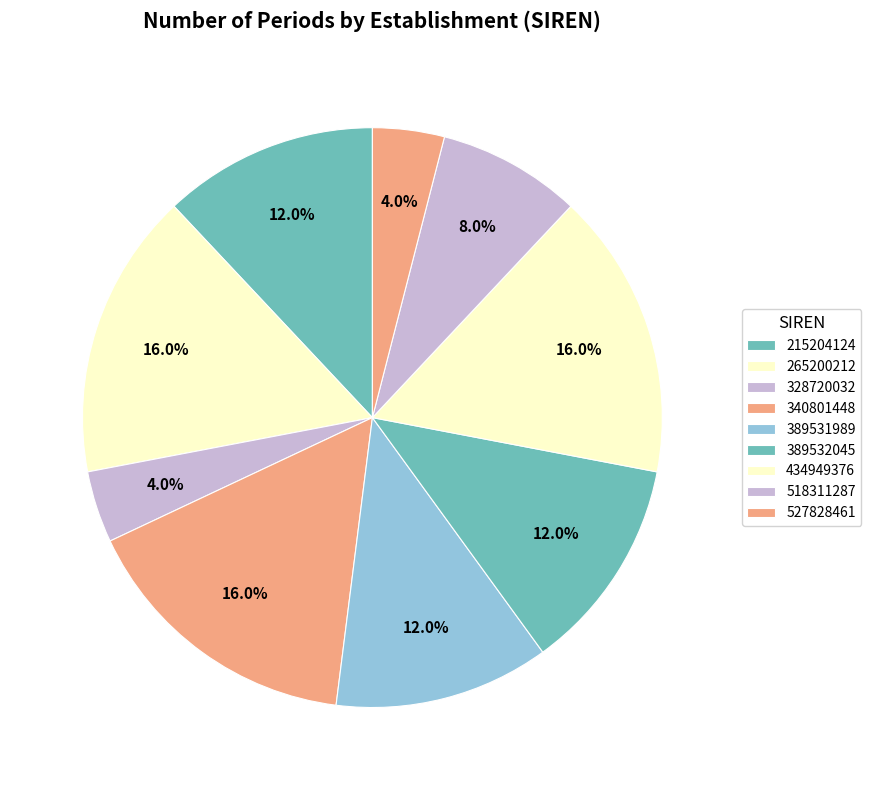

To the nearest percent, what portion does 265200212 represent?

16%